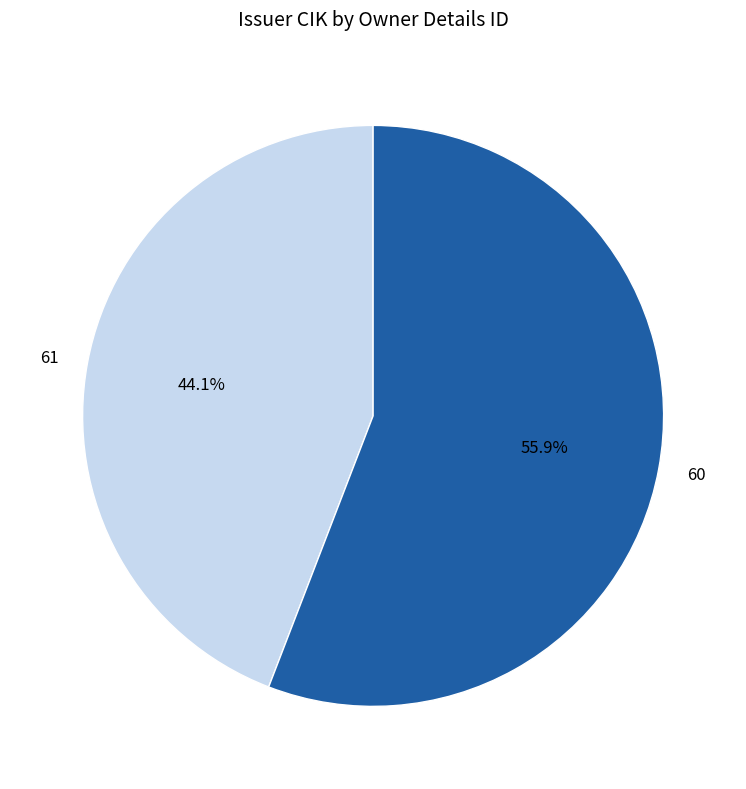

To the nearest percent, what is the average slice percentage?

50%